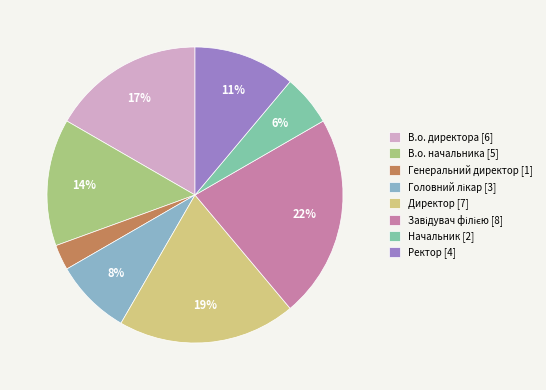

To the nearest percent, what portion does В.о. директора [6] represent?

17%